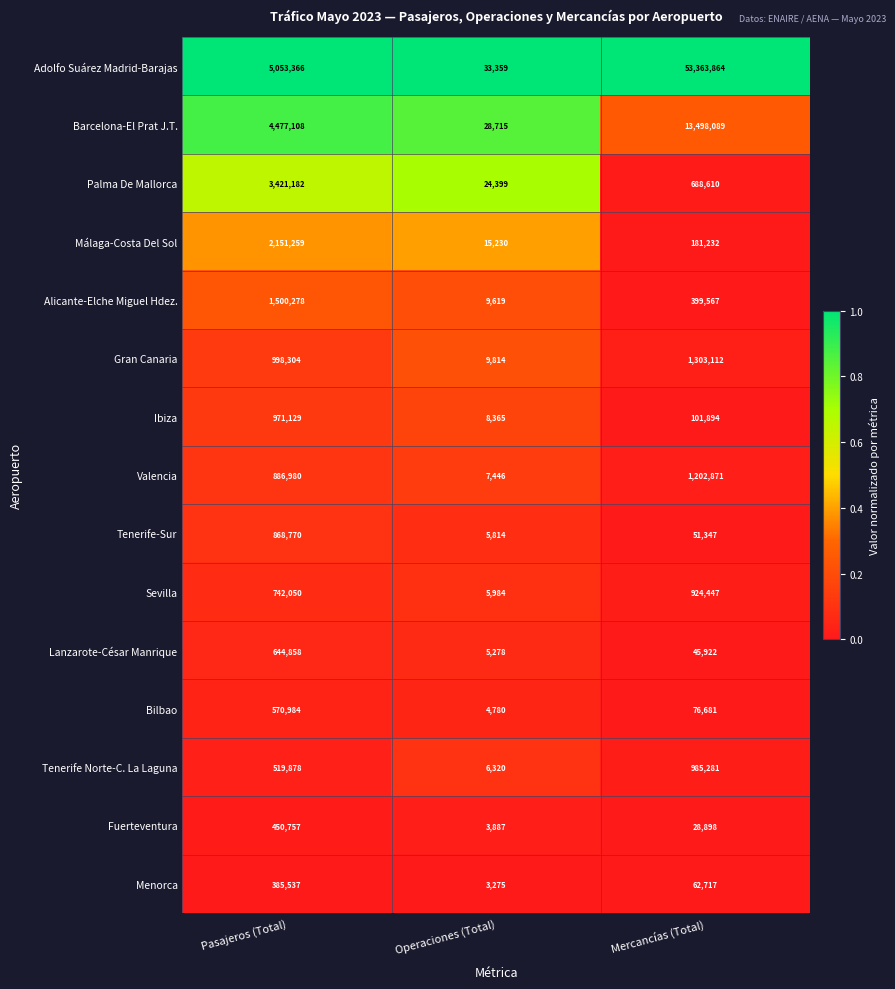

At which label is Lanzarote-César Manrique closest to 325068?

Mercancías (Total)